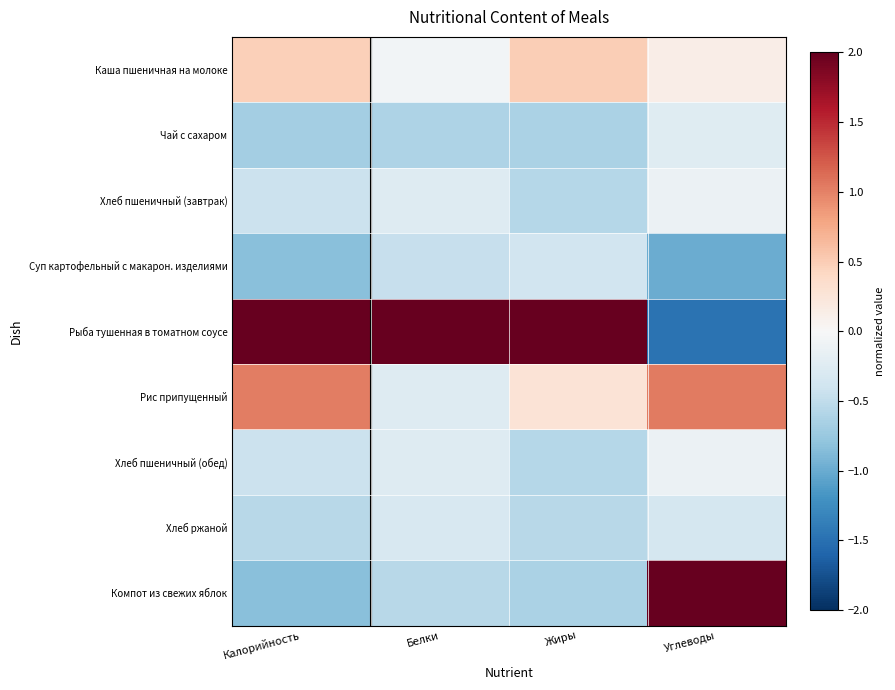

At how many categories does at least one series exceed -1?

4